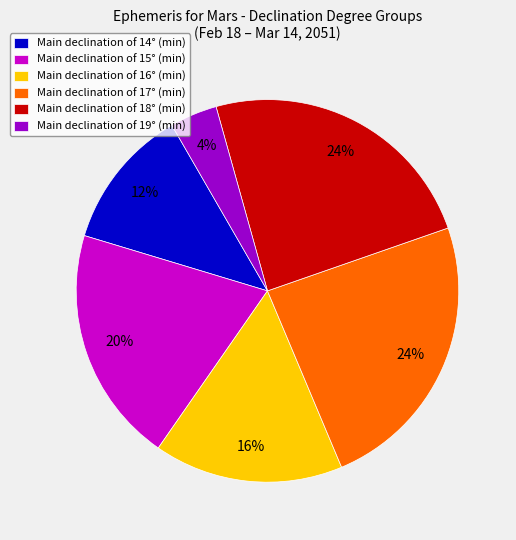

To the nearest percent, what portion does Main declination of 16° (min) represent?

16%